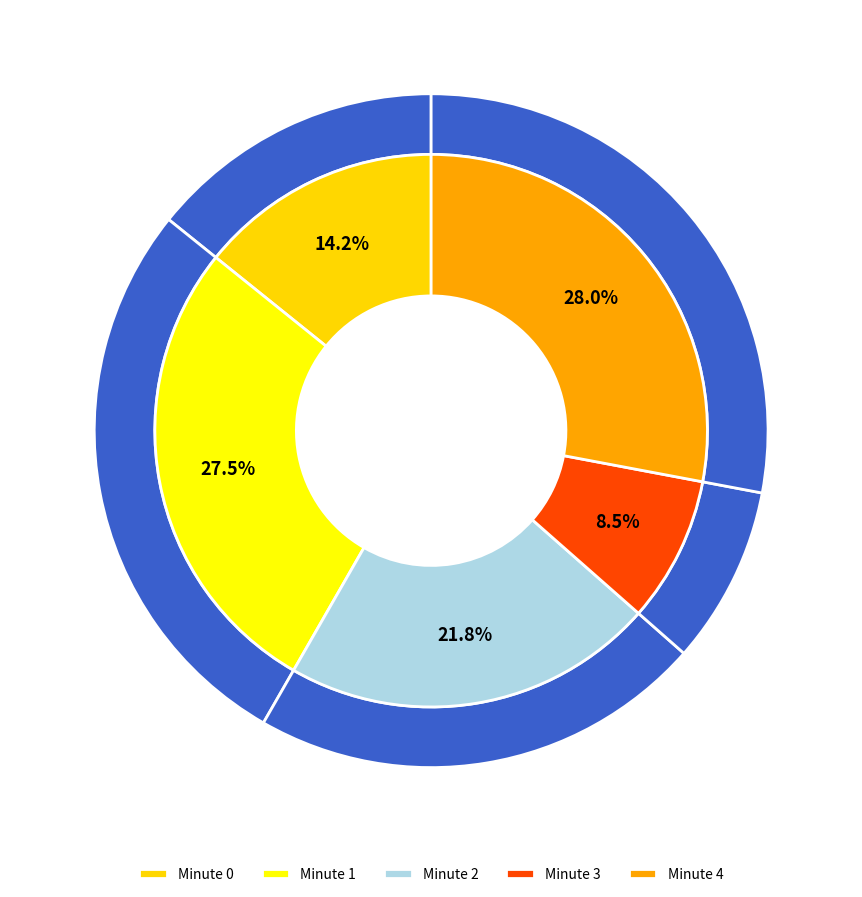

Rank the categories by value from lowest to highest.

3, 0, 2, 1, 4